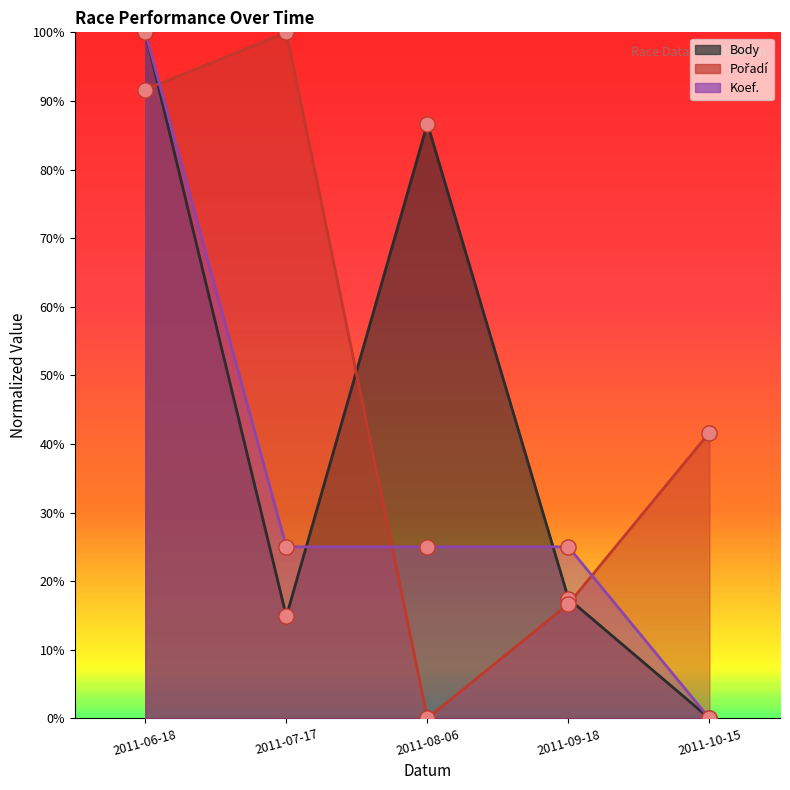

Which series reaches the maximum Y coordinate?

Body